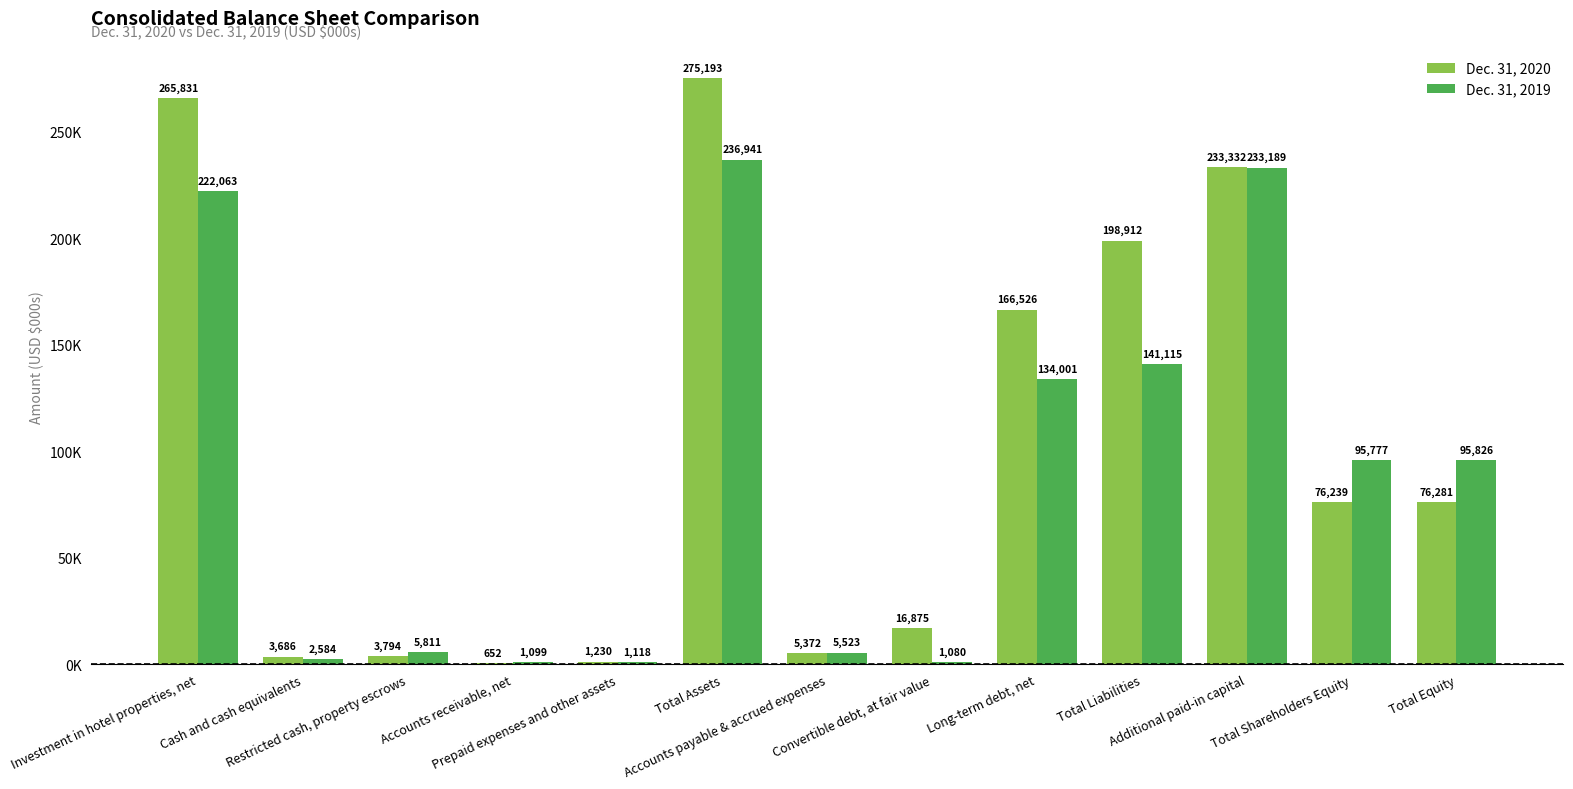

What are all the series names shown in the legend?

Dec. 31, 2020, Dec. 31, 2019